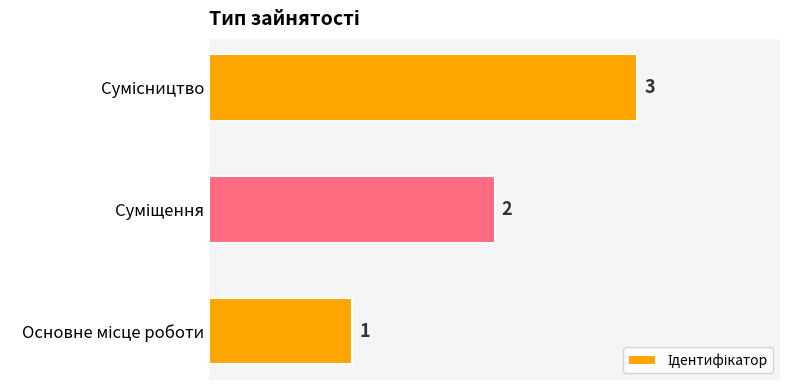

What is the maximum value shown in the chart?

3